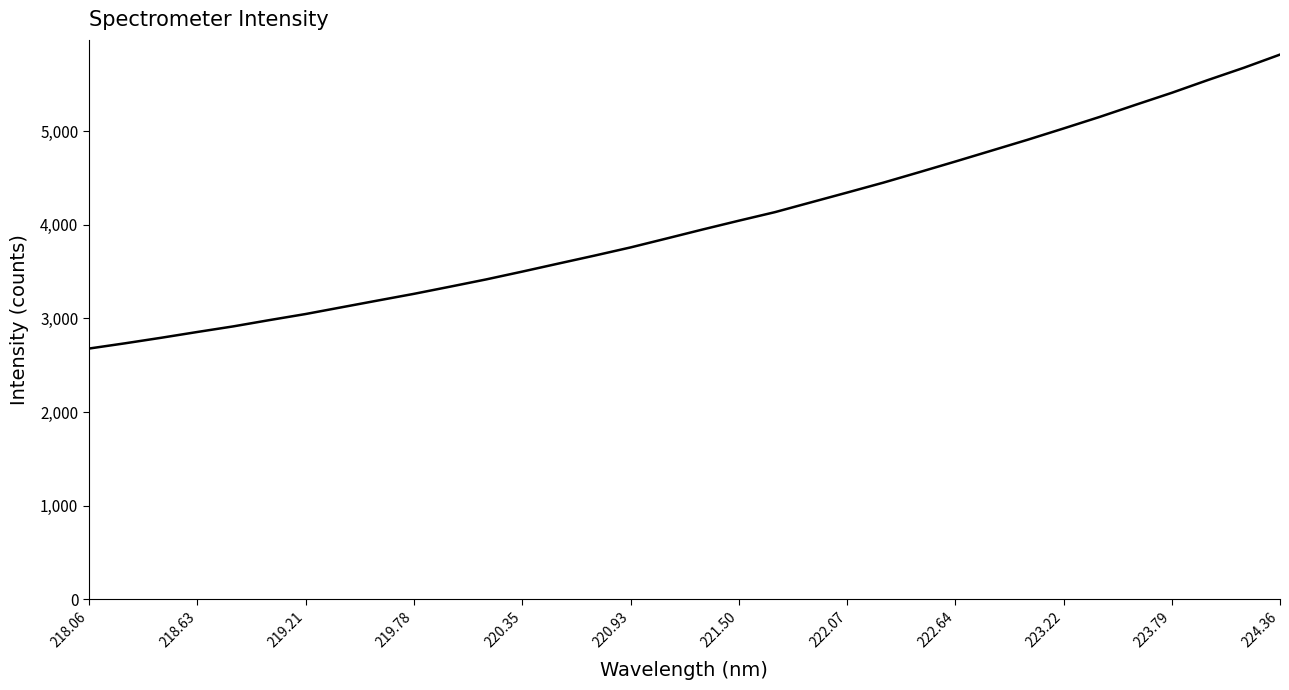

What is the maximum value shown in the chart?

5817.3